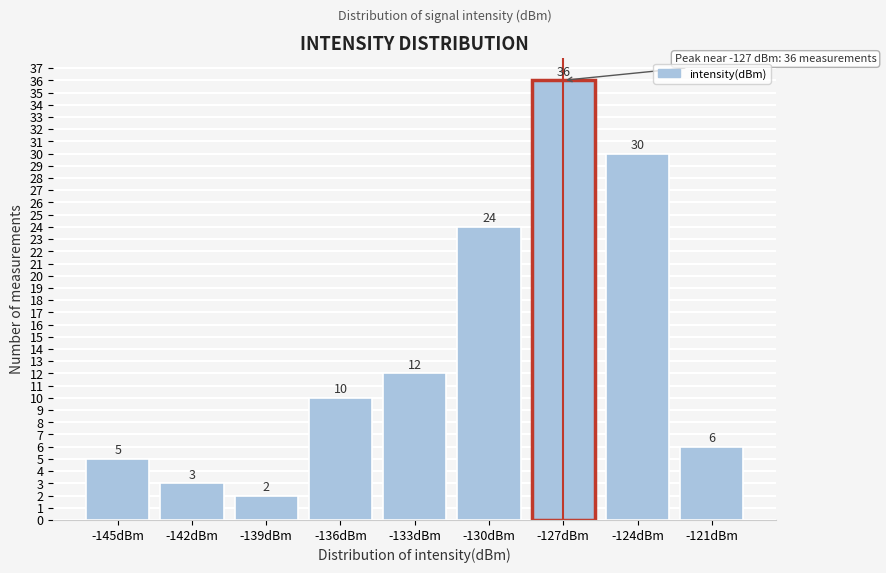

Reading right to left, transcribe all the data shown in this chart.

-121dBm=6	-124dBm=30	-127dBm=36	-130dBm=24	-133dBm=12	-136dBm=10	-139dBm=2	-142dBm=3	-145dBm=5